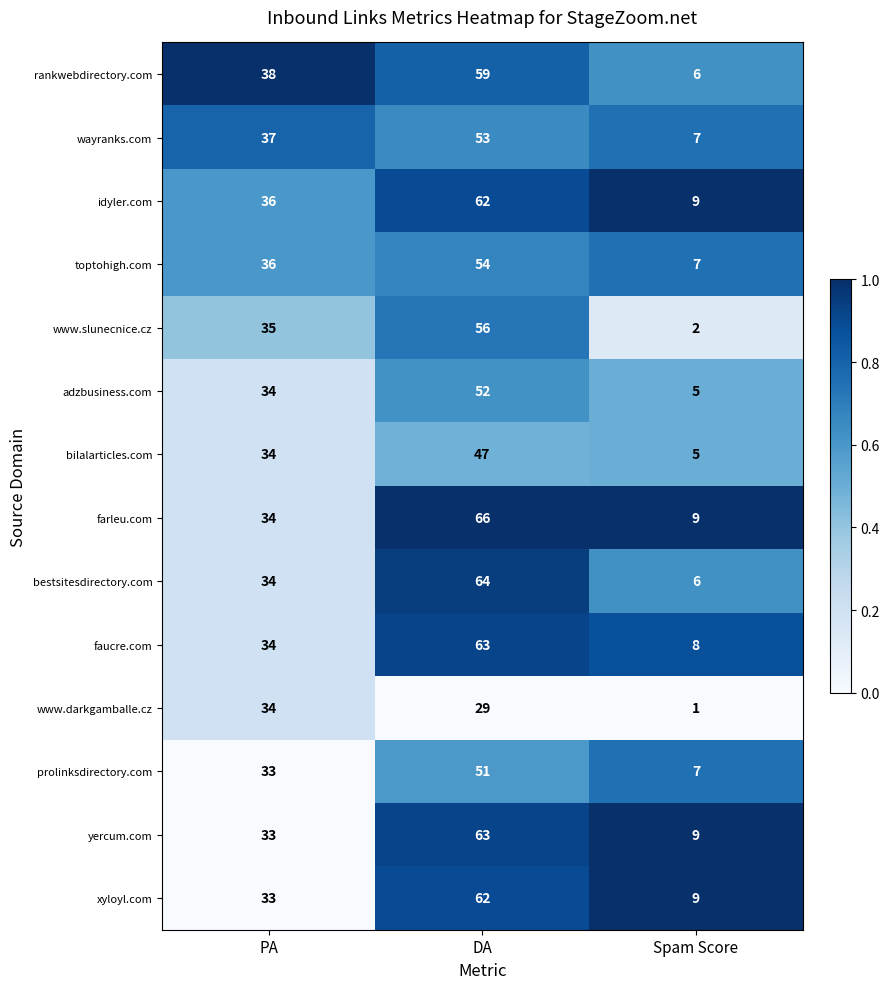

Count the number of categories in the chart.

3